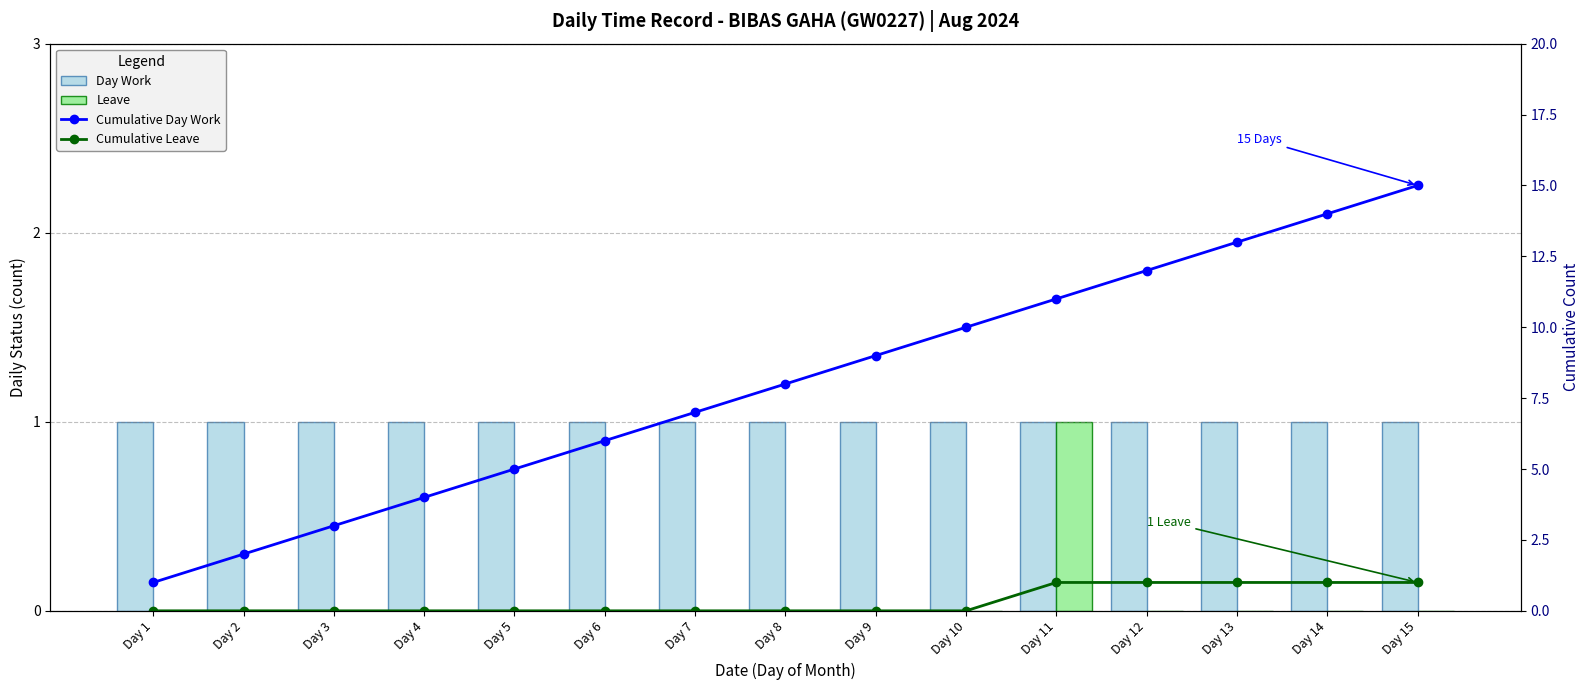

What is the sum of the Cumulative Day Work values at Day 3 and Day 12?

15